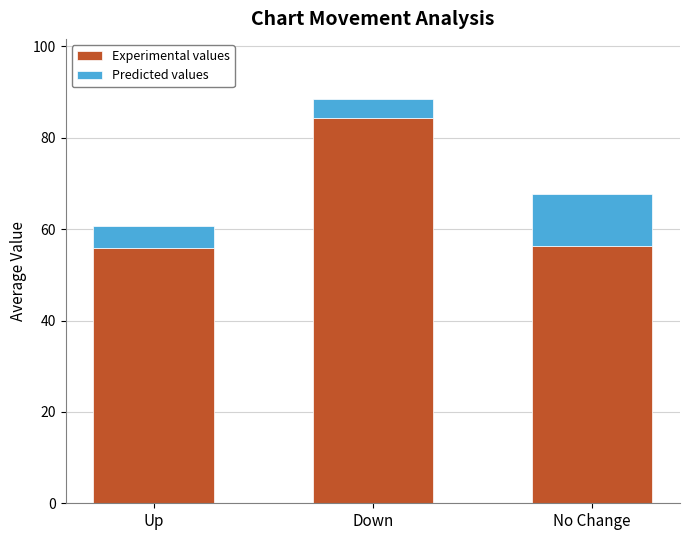

Does the chart contain stacked bars?

Yes